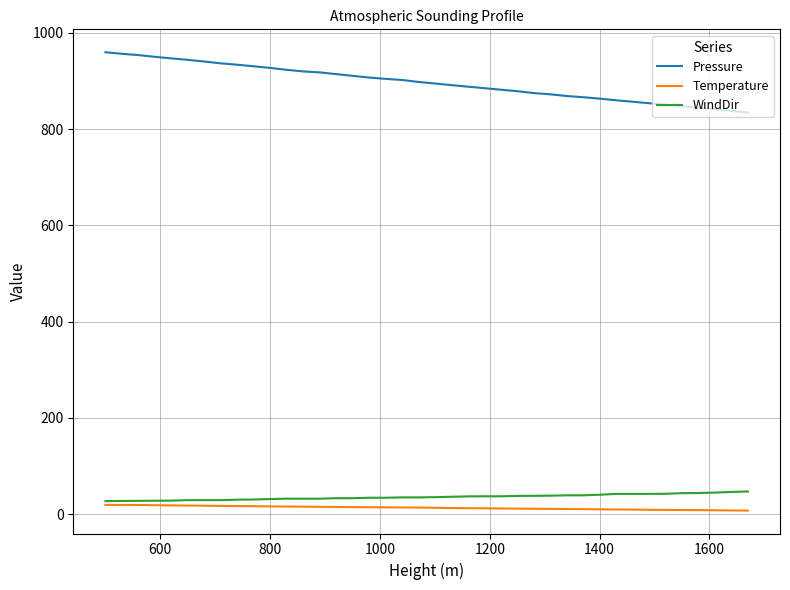

Which series has the largest range (max minus min)?

Pressure